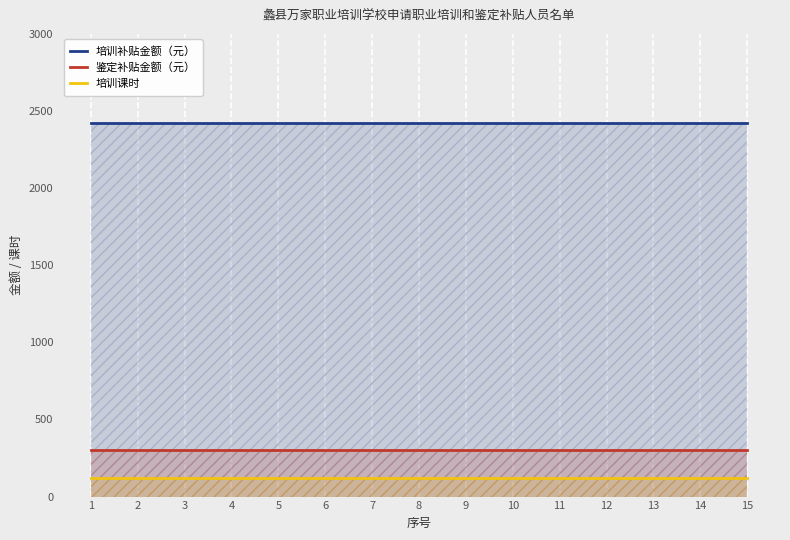

What is the minimum value for 鉴定补贴金额（元）?

300